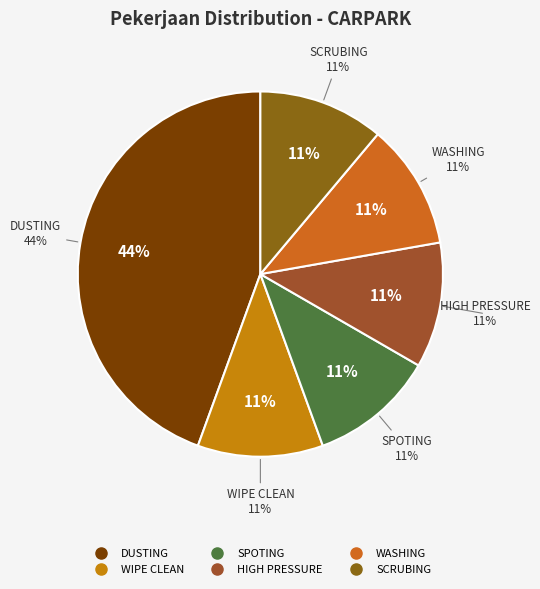

What percentage is the WIPE CLEAN slice, to the nearest percent?

11%